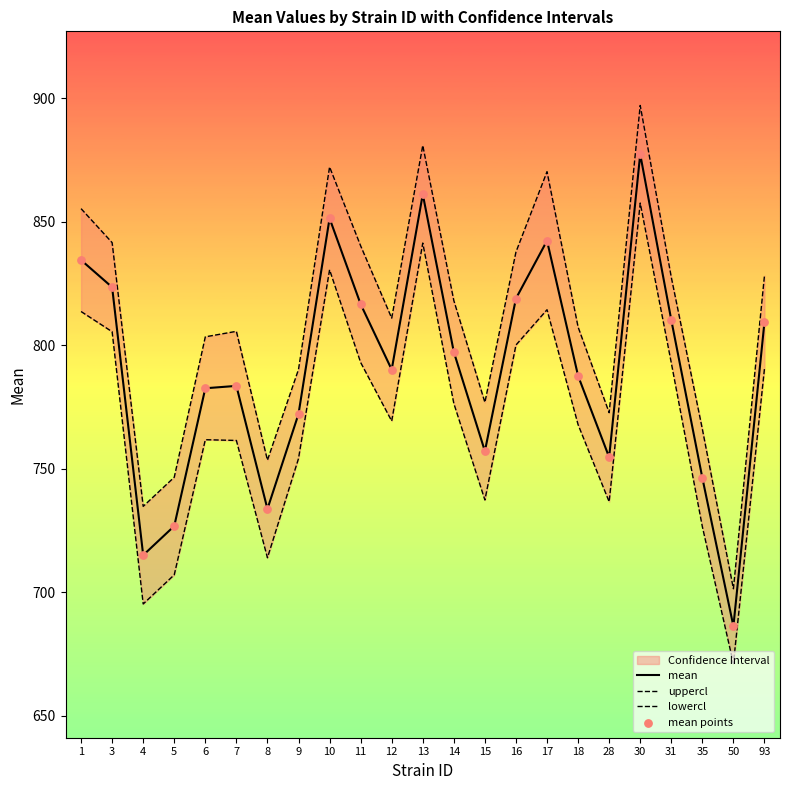

Which series has the widest spread of Y values?

uppercl